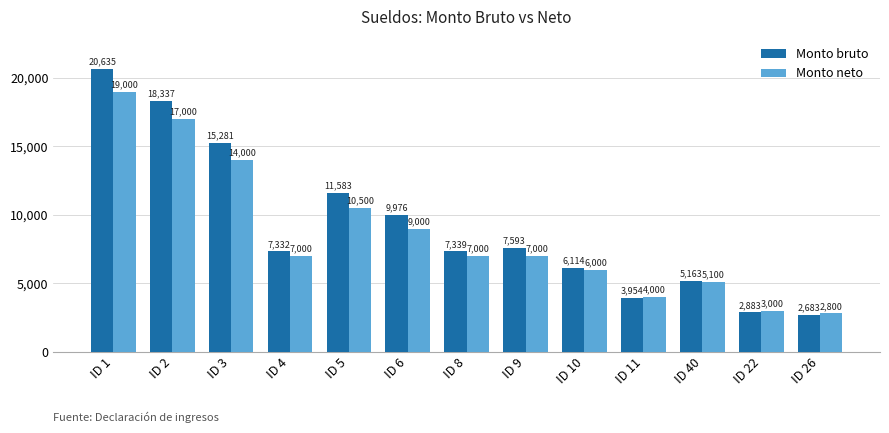

What is the difference between the second highest and second lowest values in the Monto bruto series?

15454.0